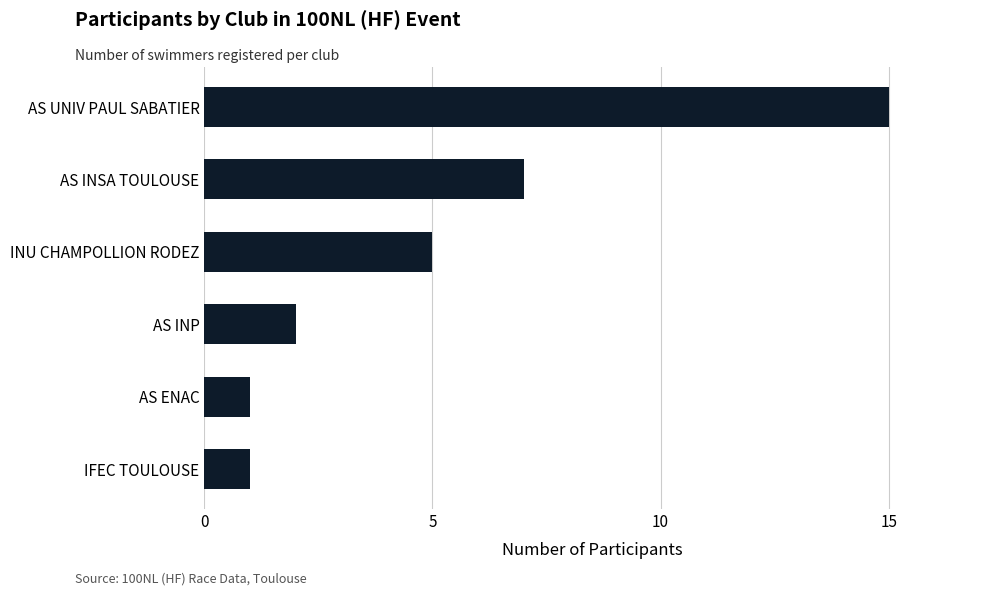

What is the difference between the values at AS ENAC and AS INSA TOULOUSE?

6